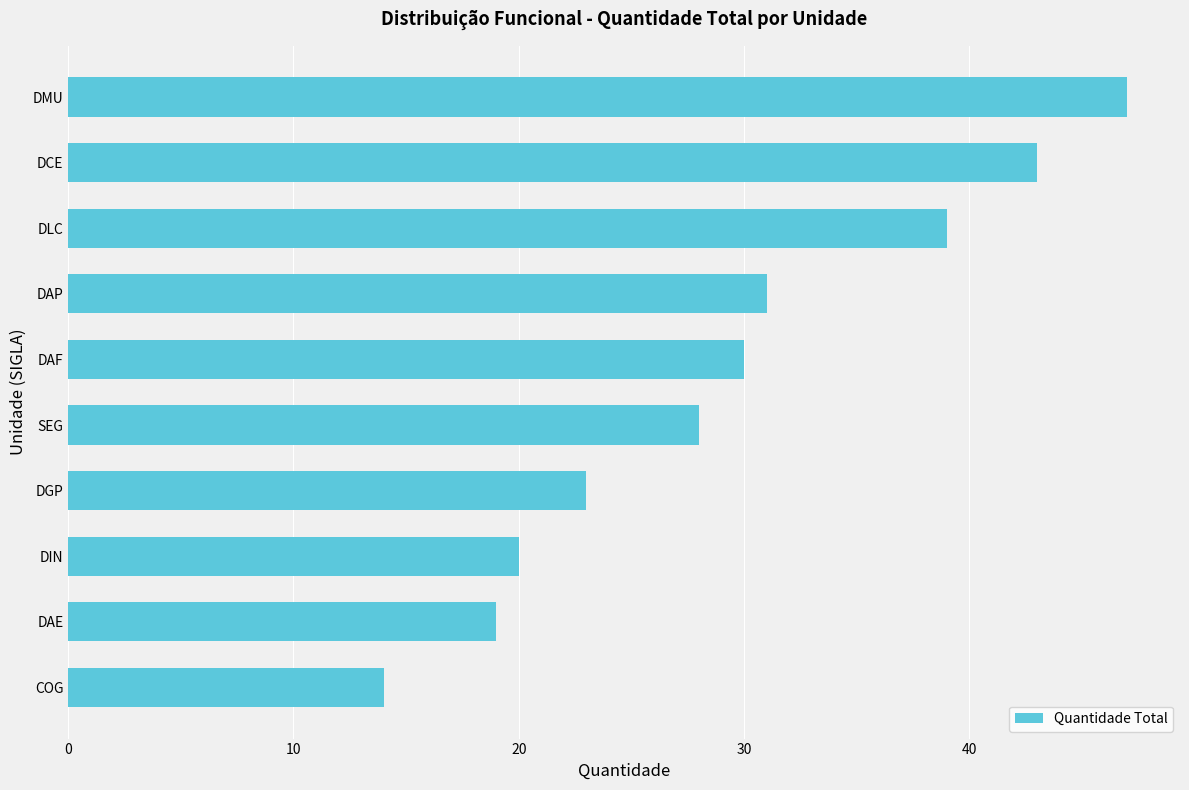

How many bars are there in total?

10